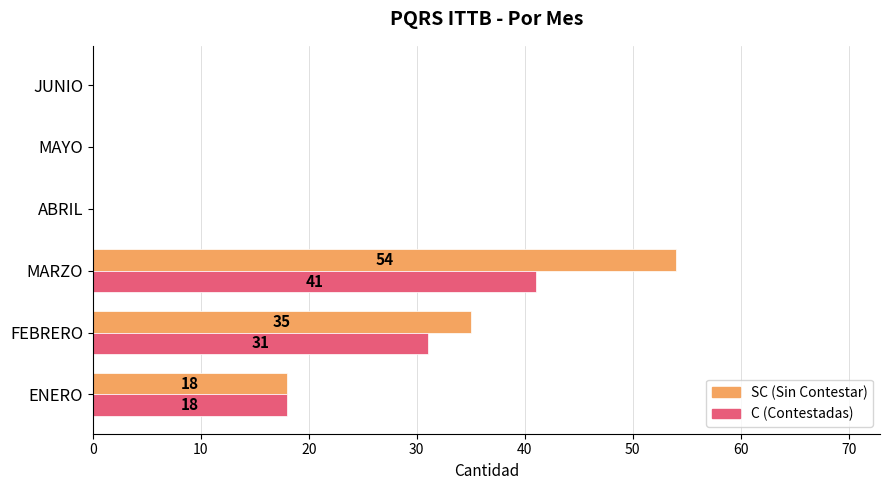

At which category is the sum across all series the highest?

MARZO